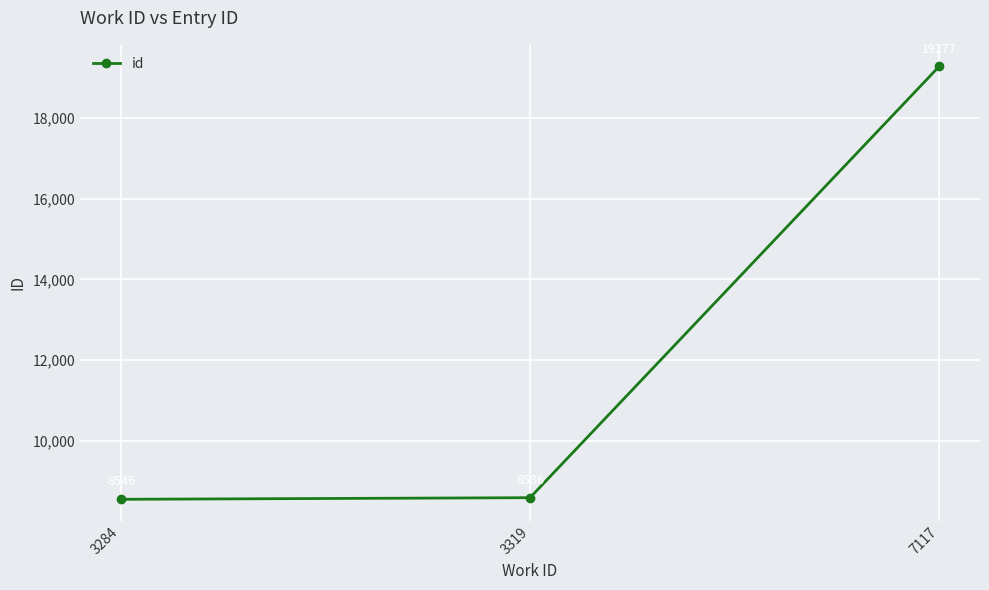

List the labels in order of value, largest first.

7117, 3319, 3284